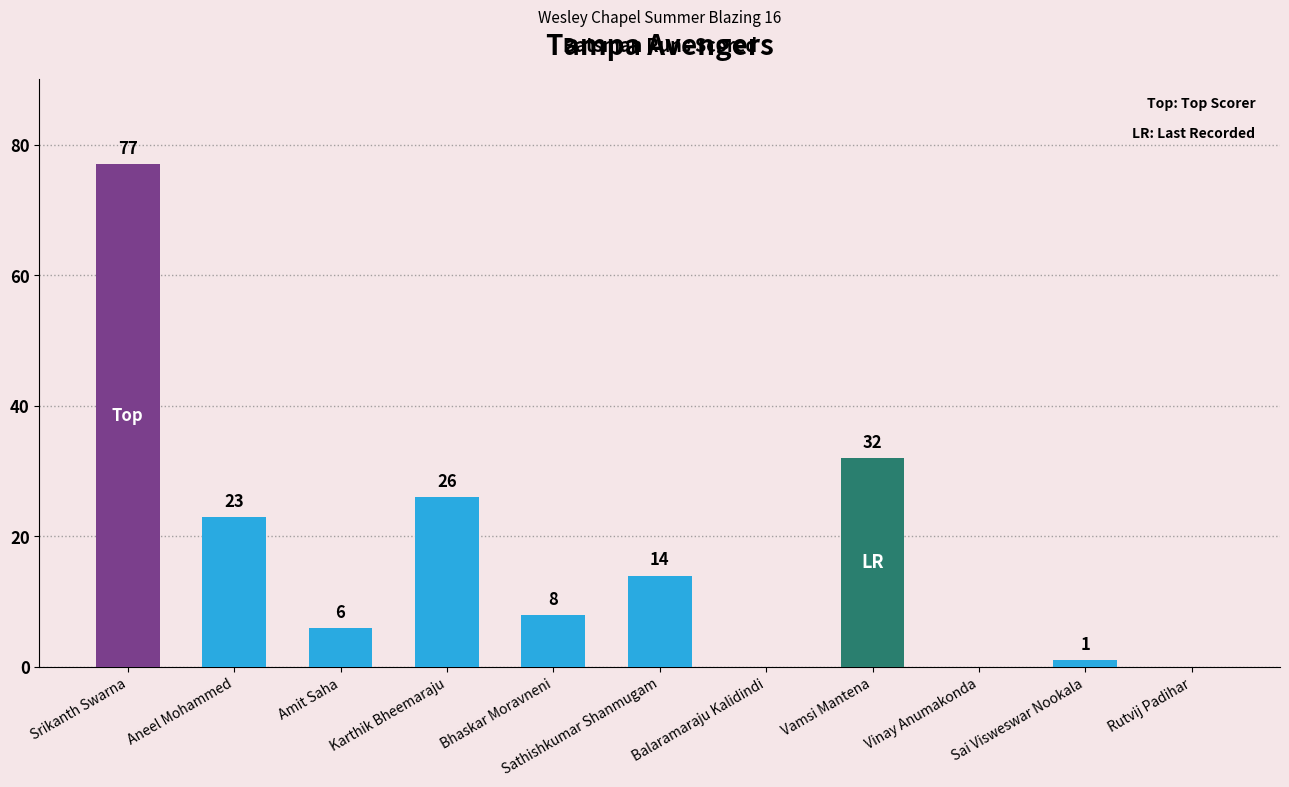

What is the approximate value at Amit Saha?

6